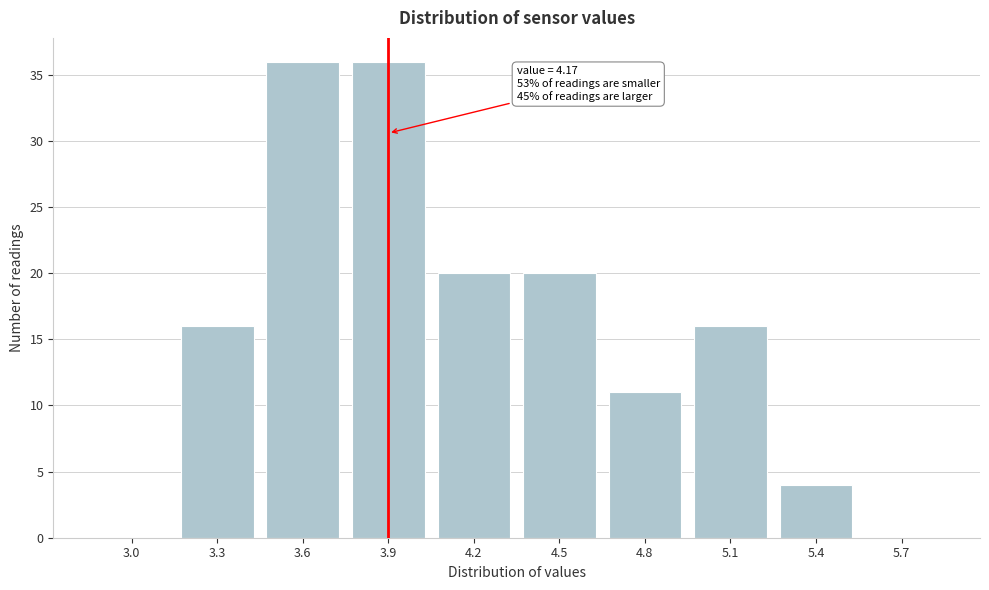

Reading left to right, extract all data points from this chart.

3.0=0	3.3=16	3.6=36	3.9=36	4.2=20	4.5=20	4.8=11	5.1=16	5.4=4	5.7=0